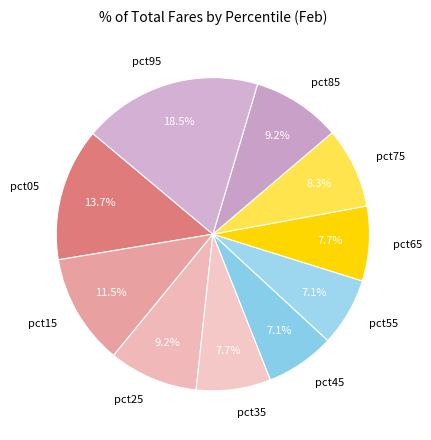

Count the number of slices in the pie.

10